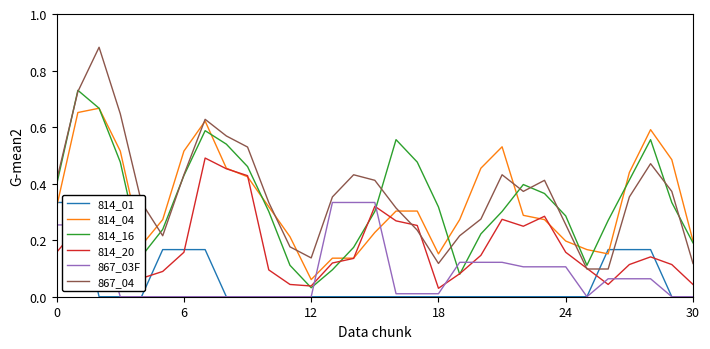

What is the average value of the 867_03F series?

0.1